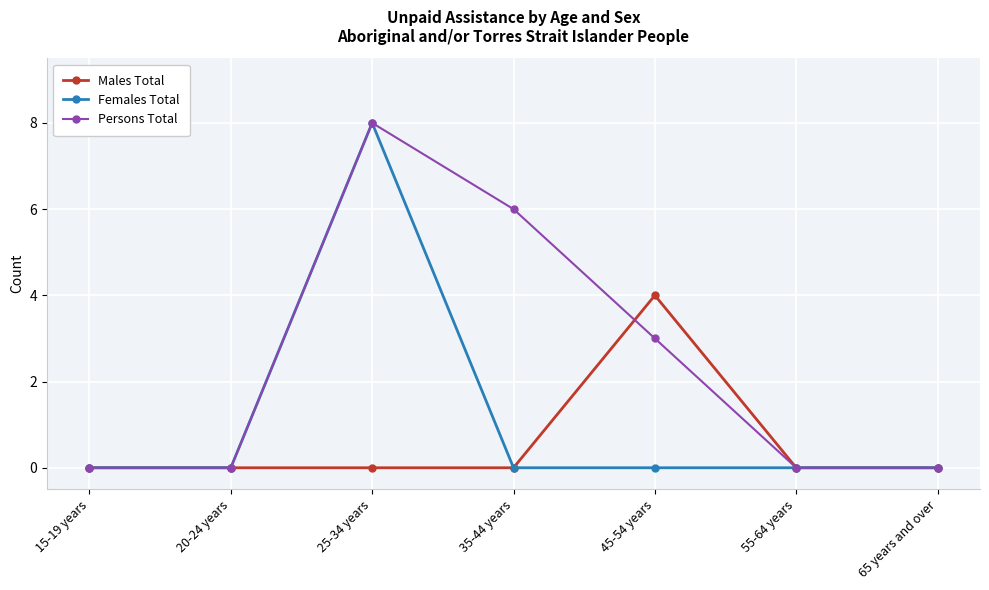

What position from the left is 35-44 years?

4